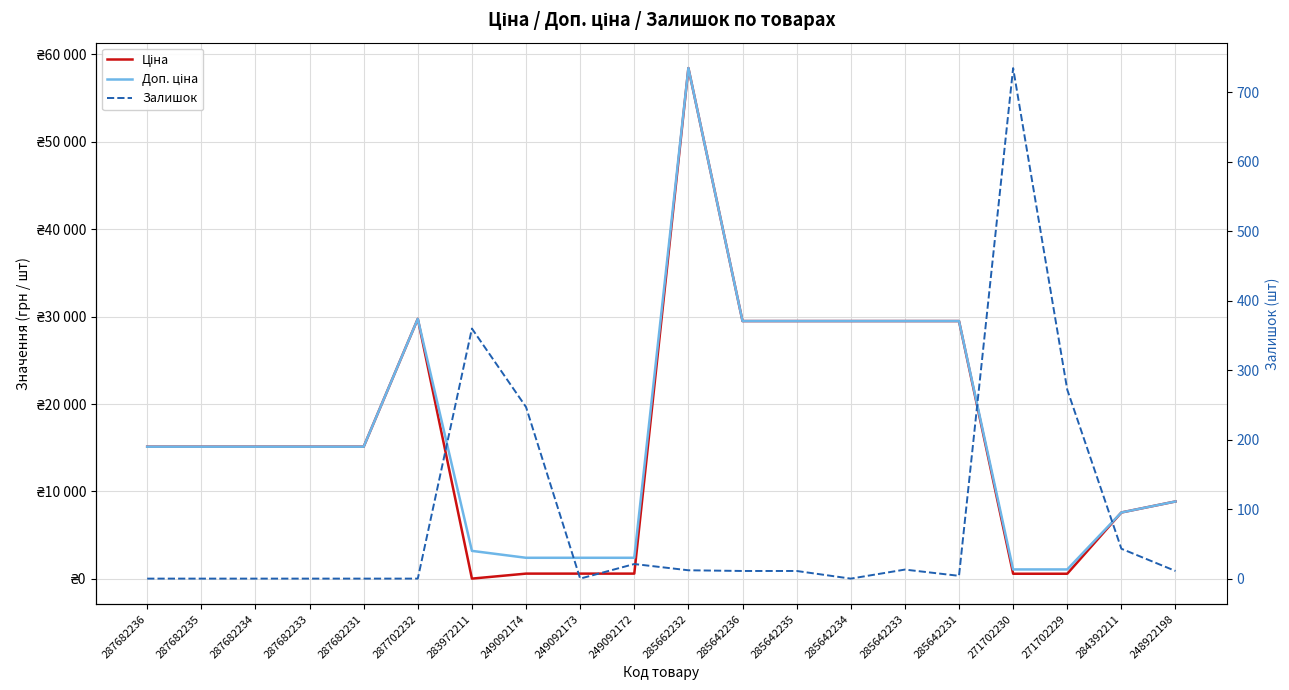

True or false: Ціна and Доп. ціна intersect in this chart.

False